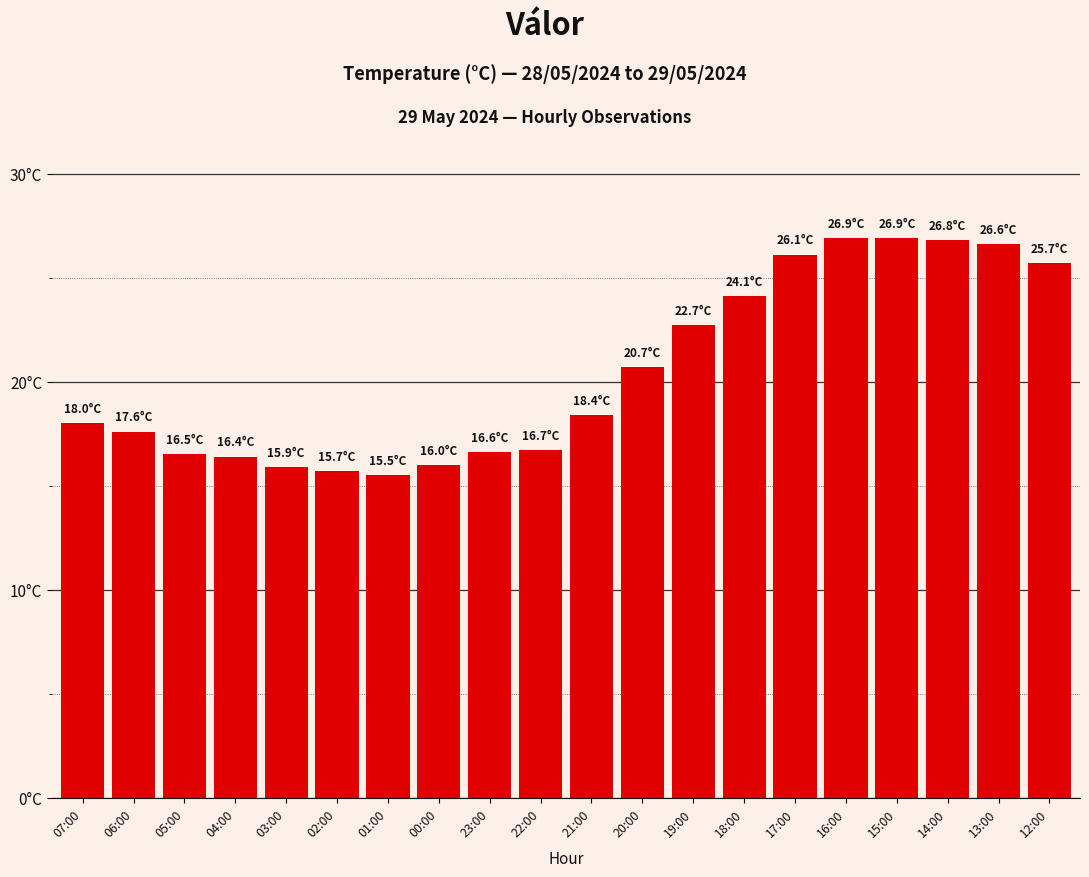

Which label corresponds to the largest value in the chart?

16:00